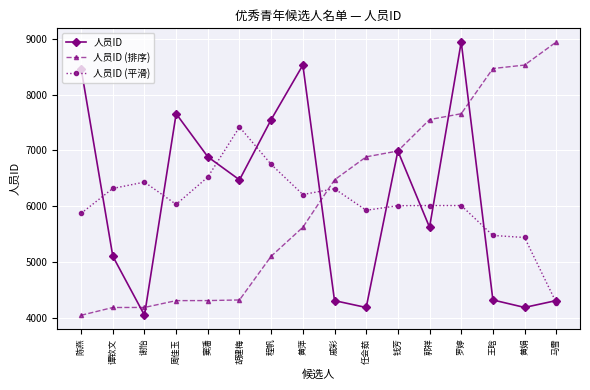

What is the minimum value shown in the chart?

4048.0